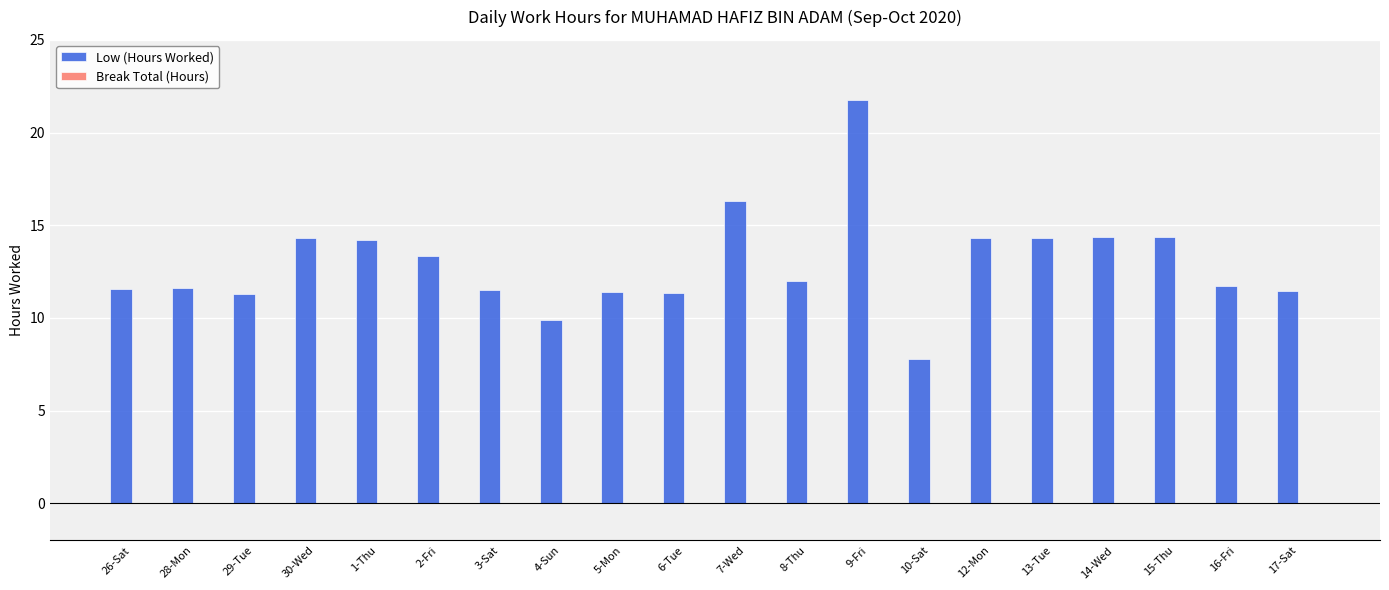

Are the bars horizontal?

No